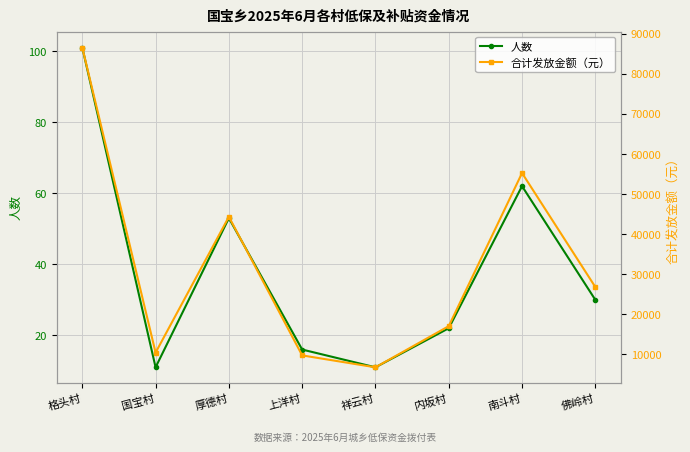

What is the value of the 合计发放金额（元） point at the 2nd from the left?

10427